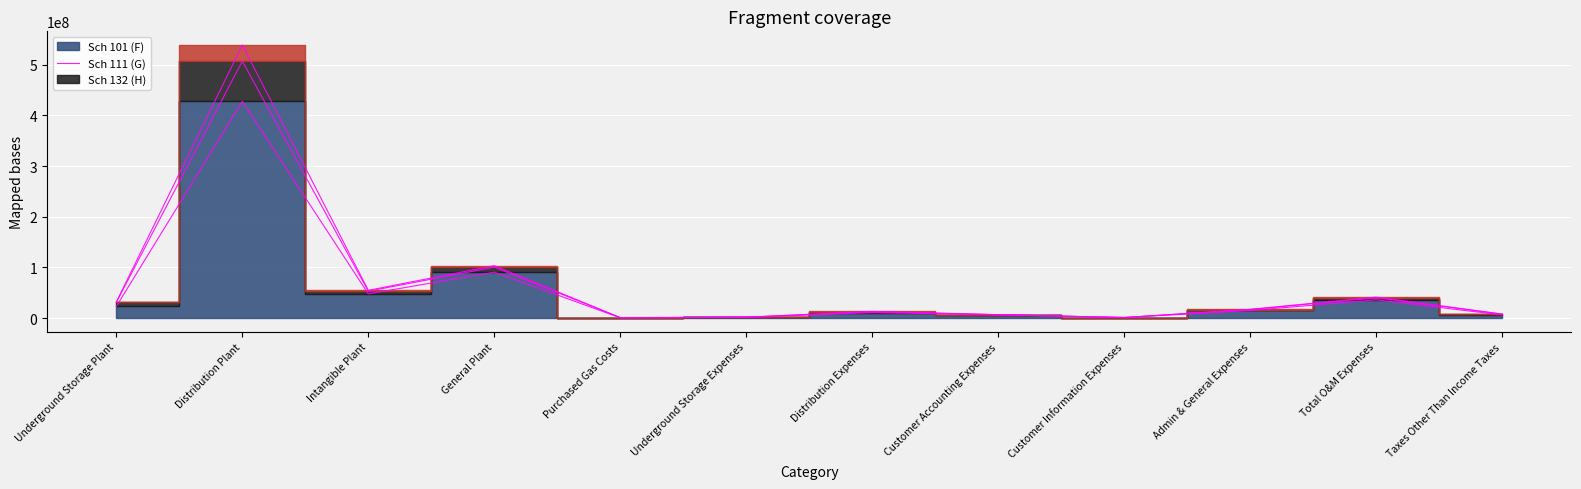

What is the average value of the Sch 101 (F) series?

55644606.3